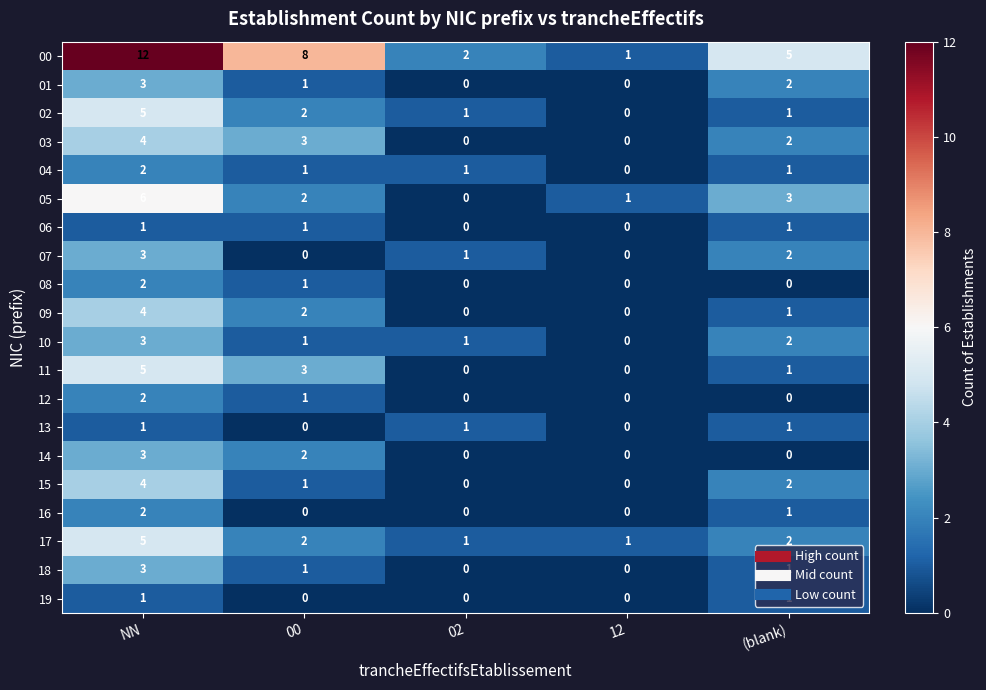

What is the difference between the 14 values at NN and 02?

3